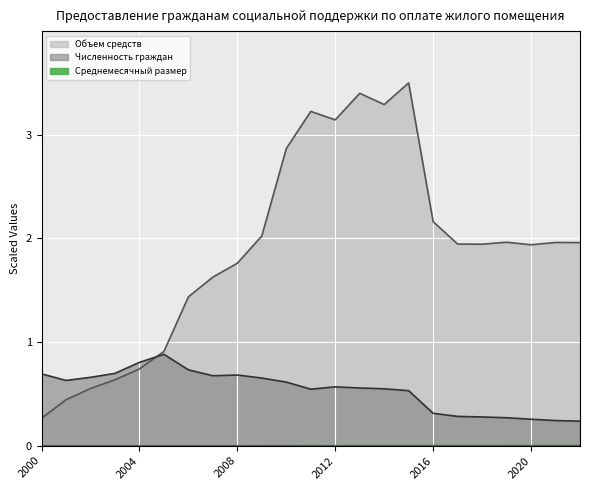

At which category is the sum across all series the highest?

2015